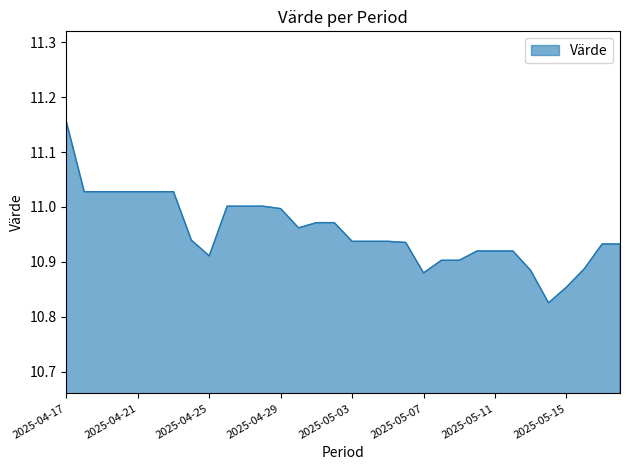

What is the difference between the maximum and minimum values?

0.3